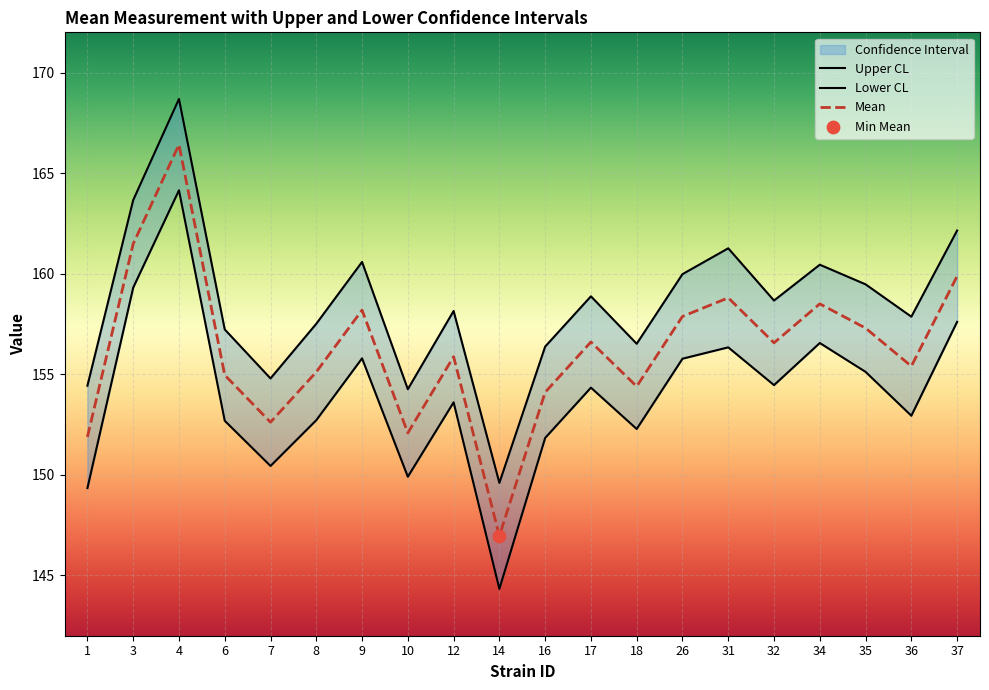

At which category is the sum across all series the highest?

4